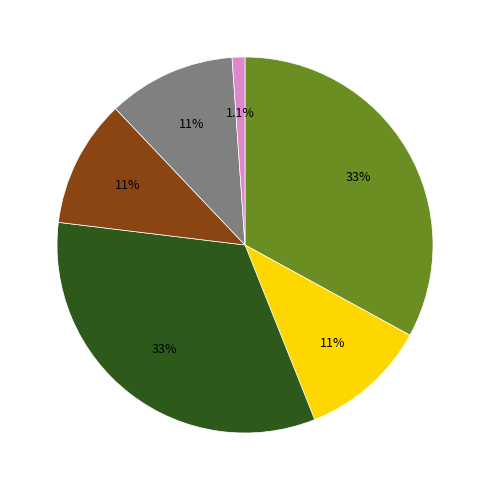

Does any single category account for the majority?

No